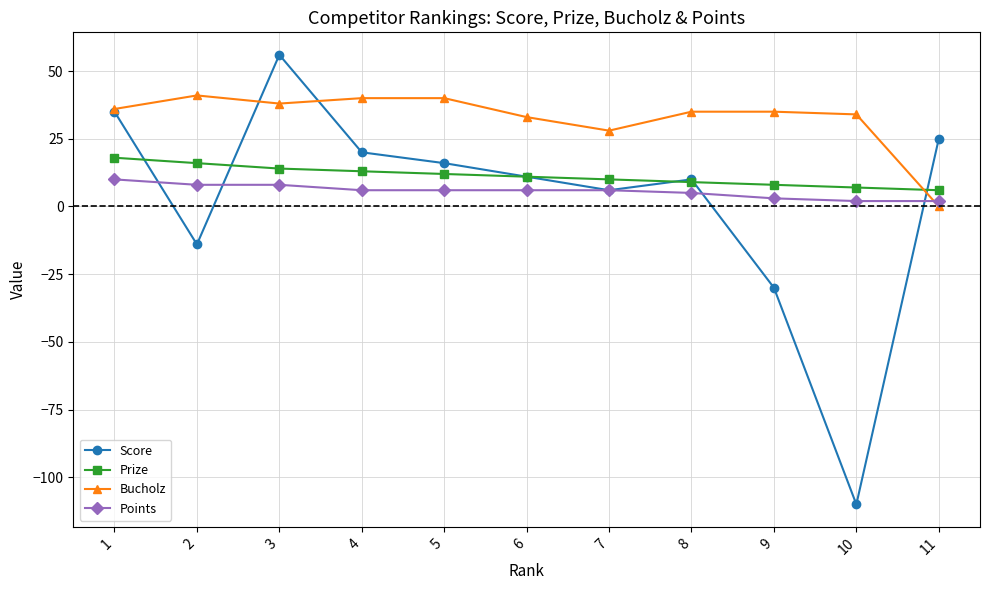

How many negative values does the Score series have?

3